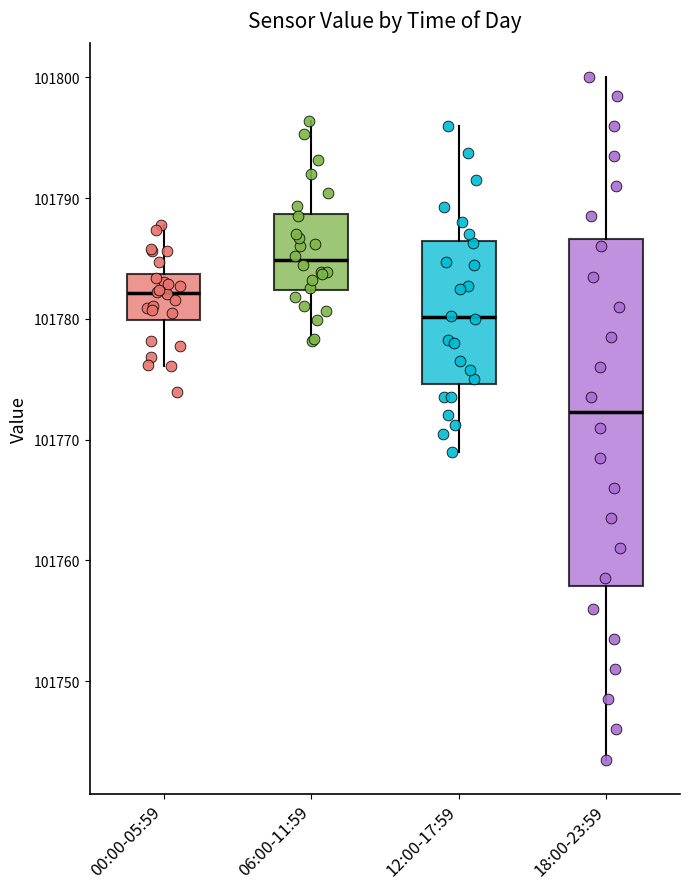

Which box has the lowest median line?

18:00-23:59